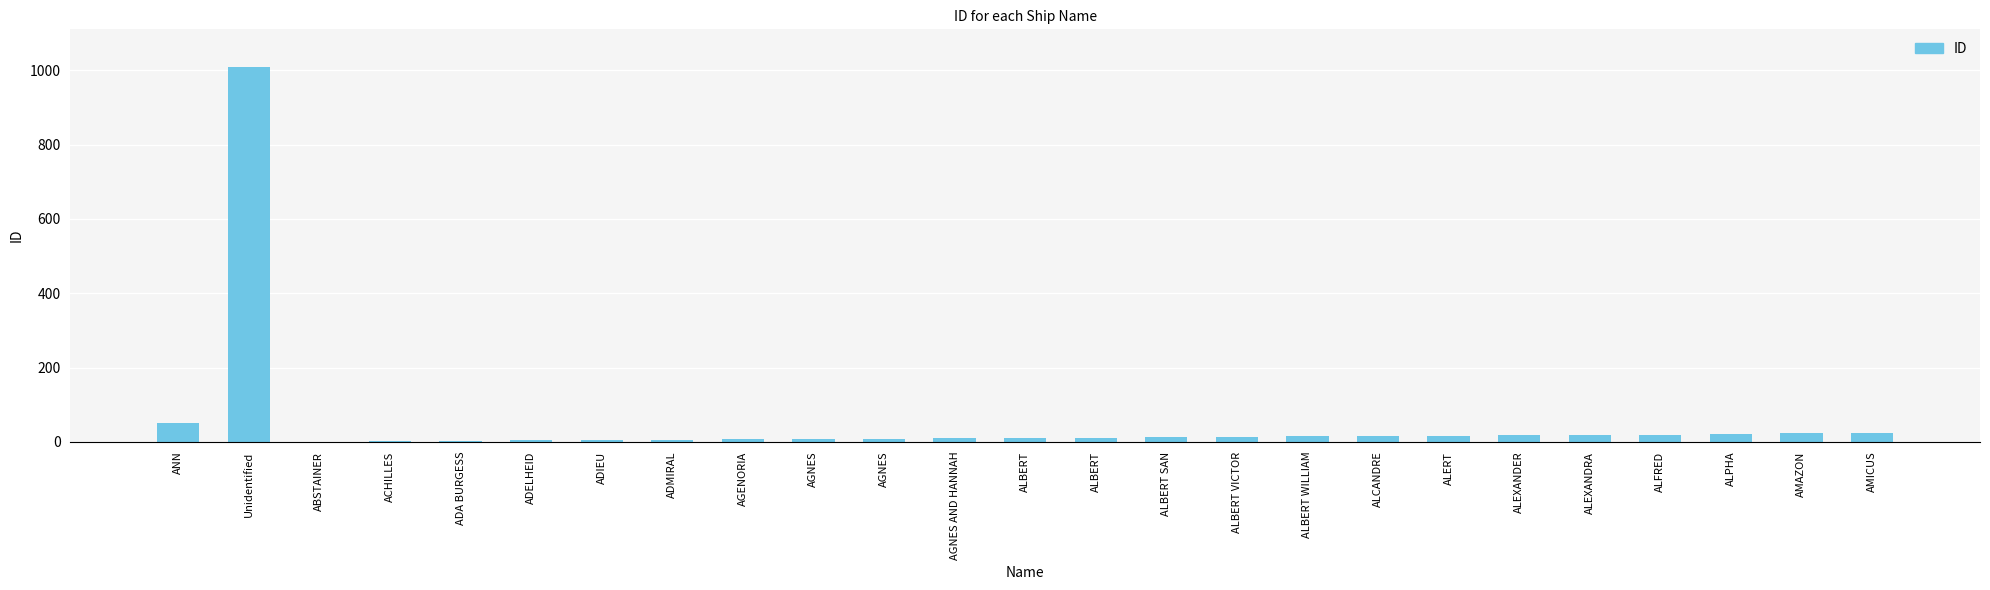

What is the greatest value displayed?

1009